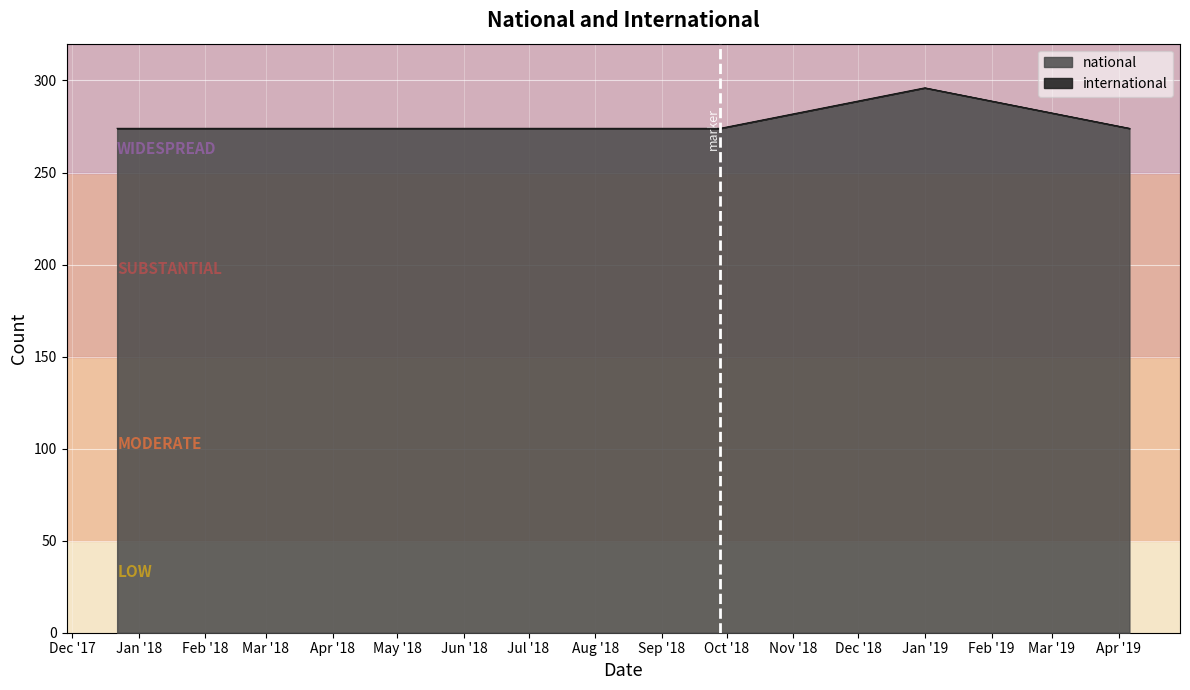

What is the average value?

278